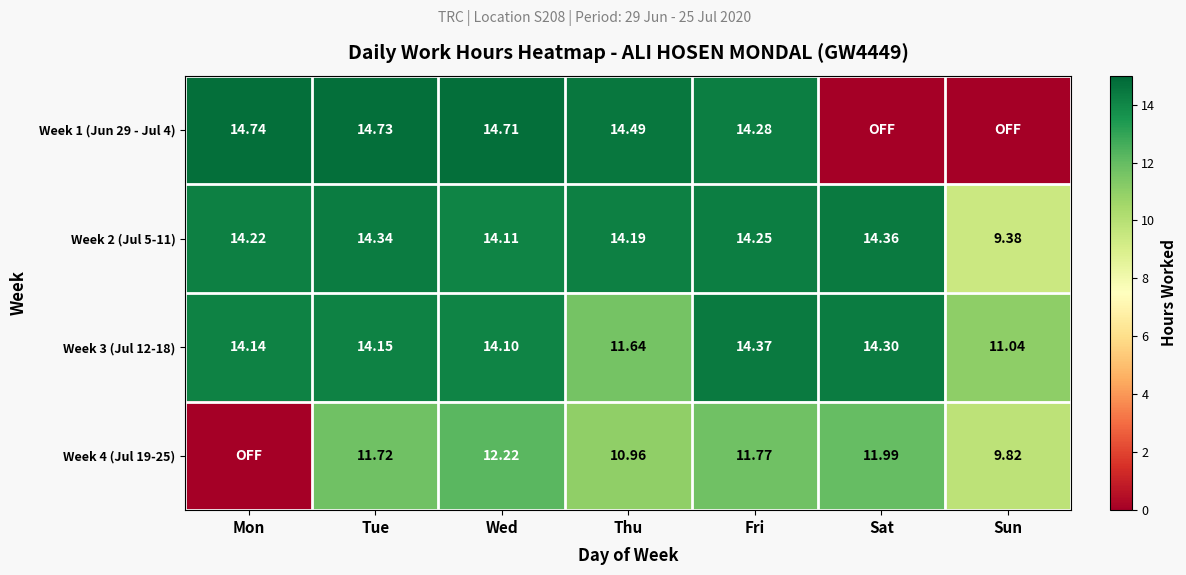

How many data points in Week 2 (Jul 5-11) are less than 14?

1